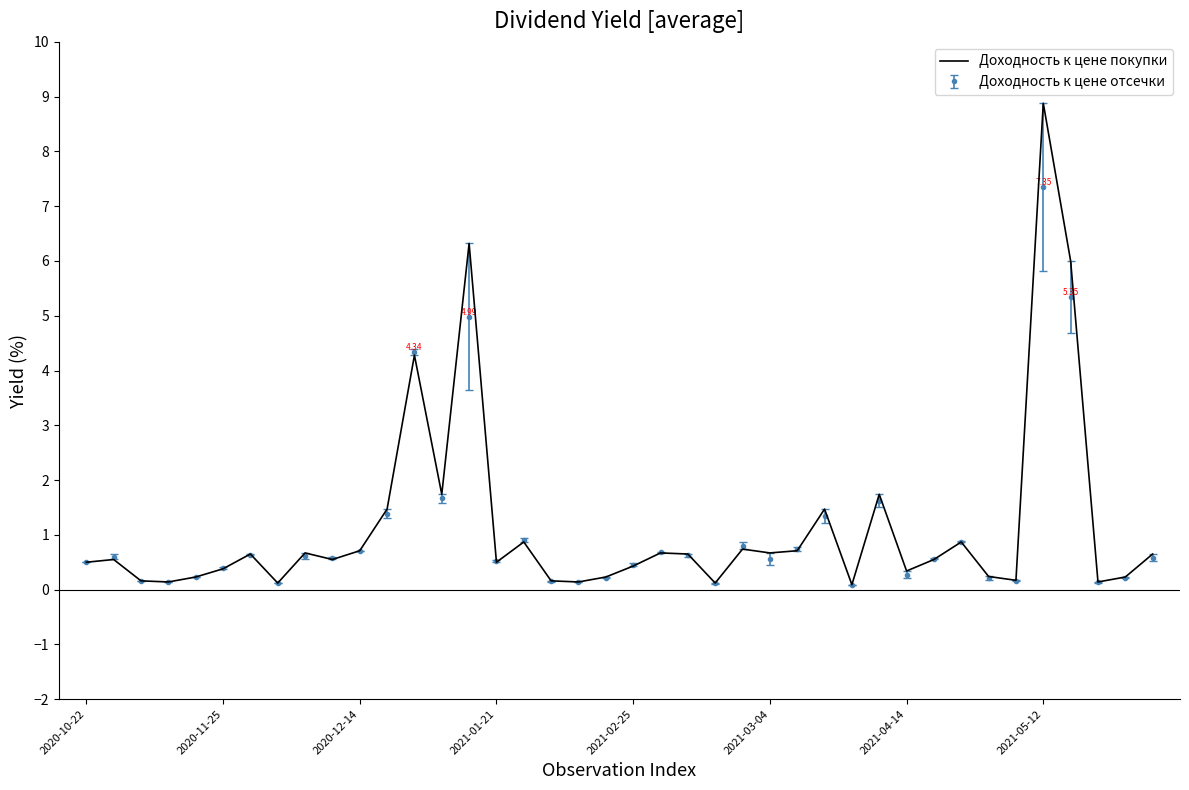

List the series in order of their peak value, highest first.

Доходность к цене покупки, Доходность к цене отсечки